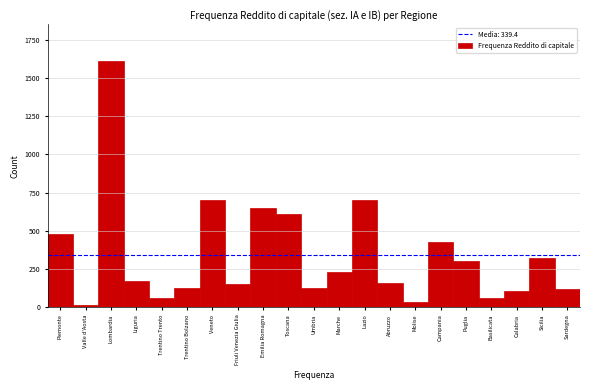

What is the sum of the values at Abruzzo and Basilicata?

214